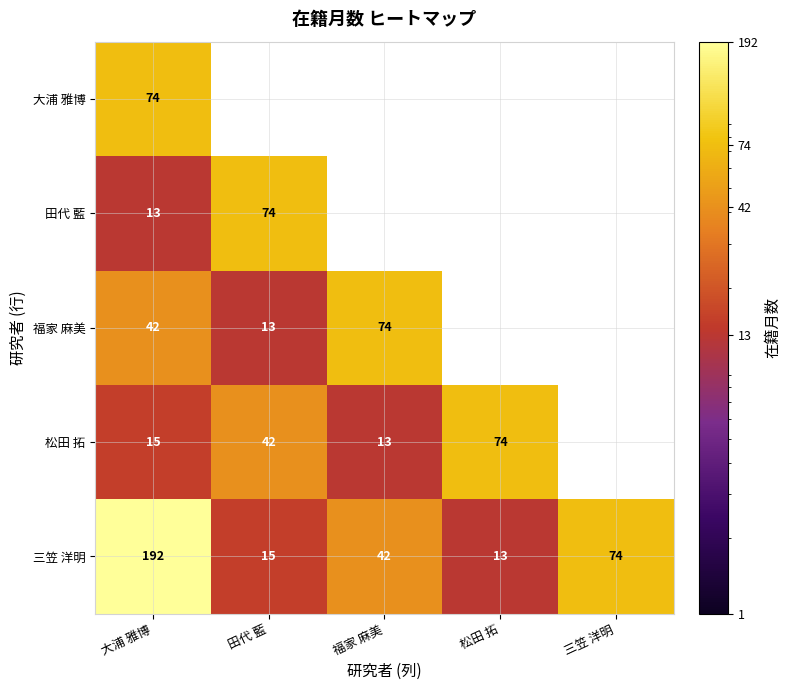

What is the difference between the 三笠 洋明 values at 田代 藍 and 大浦 雅博?

177